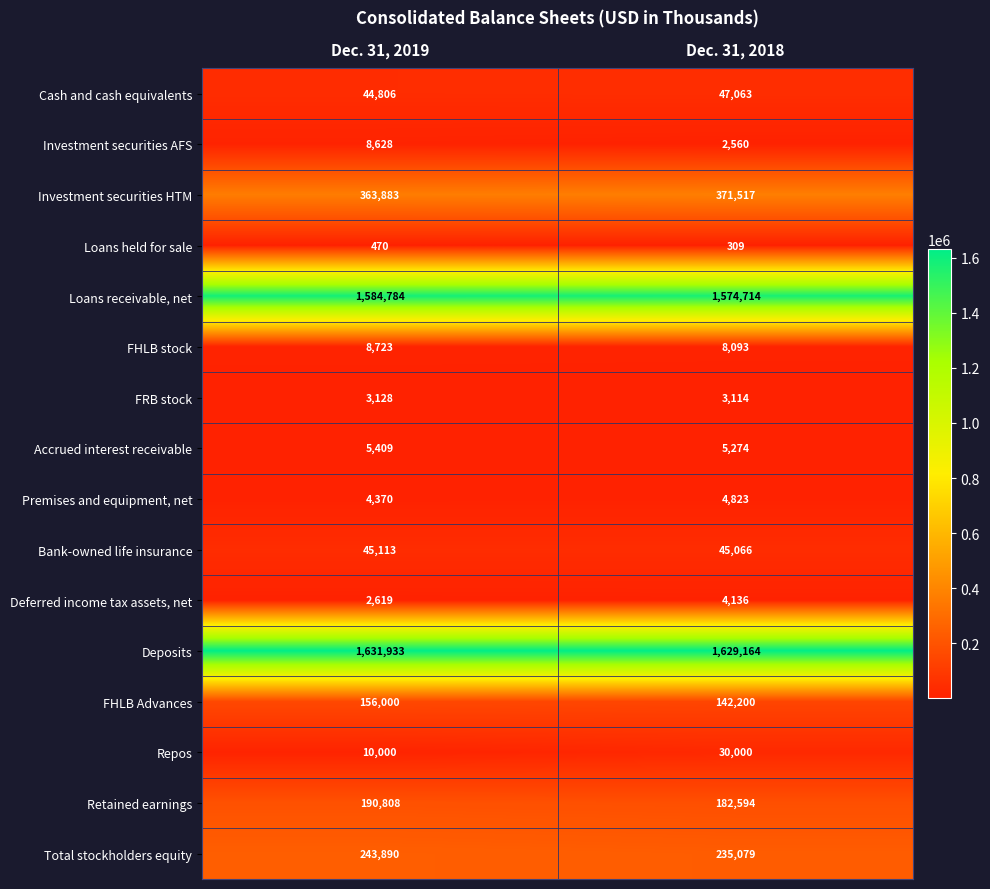

Read the FRB stock value at Dec. 31, 2018, to the nearest 10.

3110